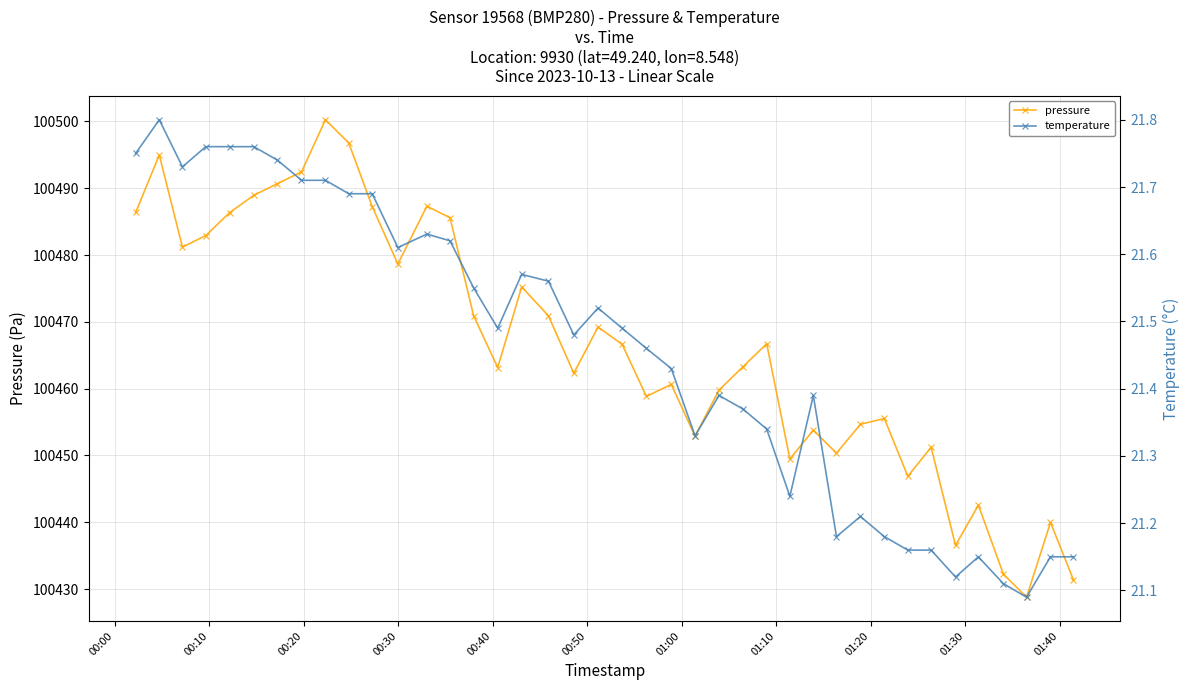

True or false: temperature and pressure intersect in this chart.

False